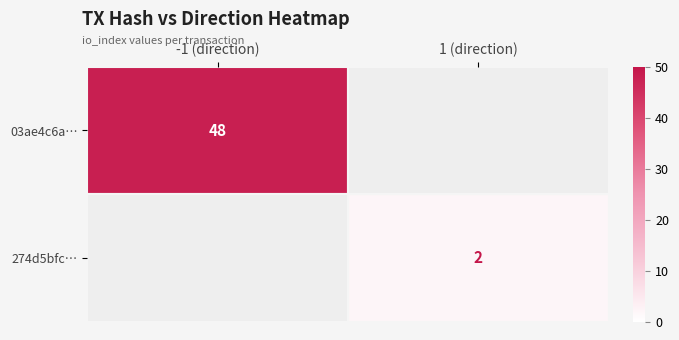

The 274d5bfc… series shows 2 at 1 (direction). True or false?

True